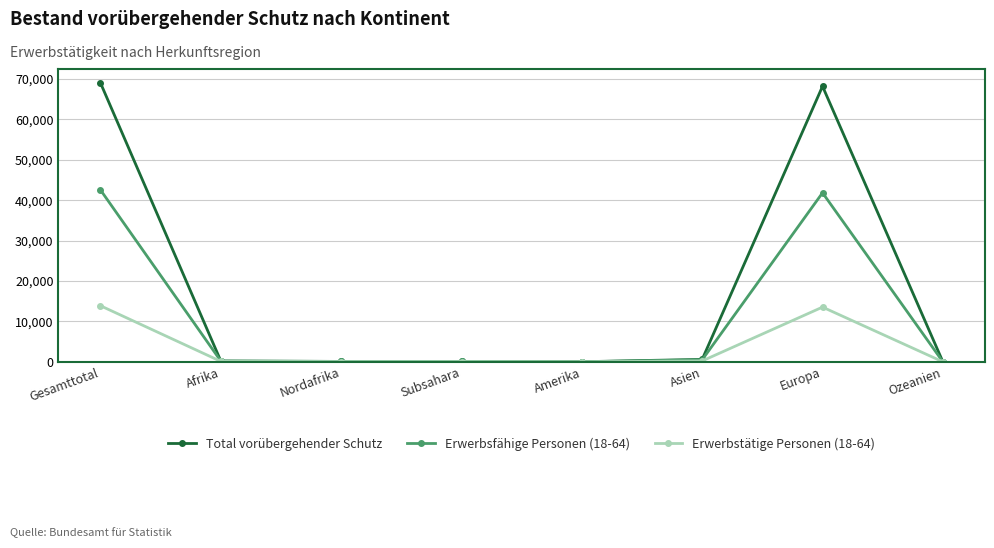

Rank the series by their maximum value, from lowest to highest.

Erwerbstätige Personen (18-64), Erwerbsfähige Personen (18-64), Total vorübergehender Schutz